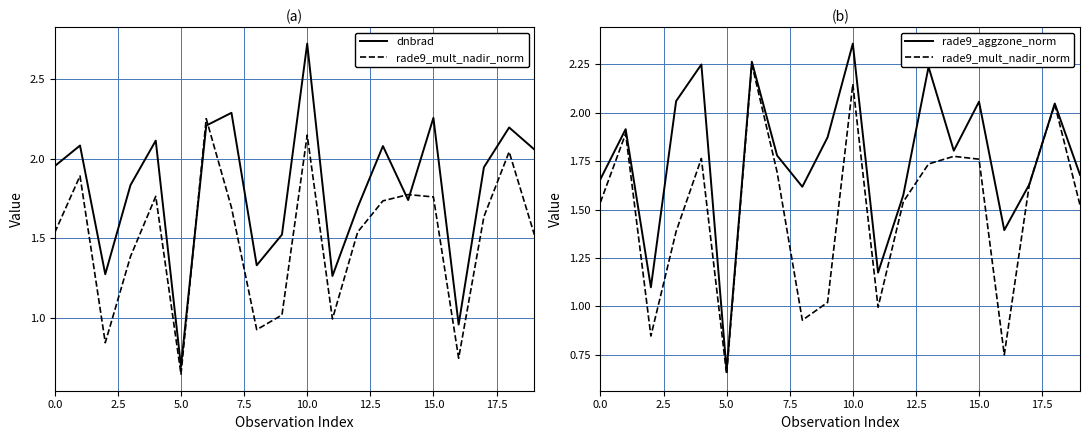

How many values in the rade9_aggzone_norm series exceed 1?

19